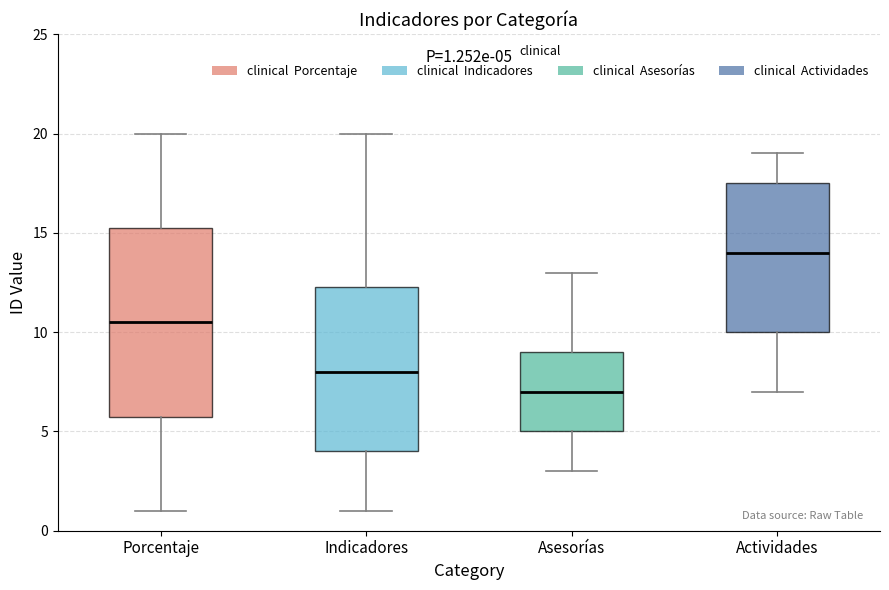

Which box is the tallest, from its lower edge to its upper edge?

Porcentaje